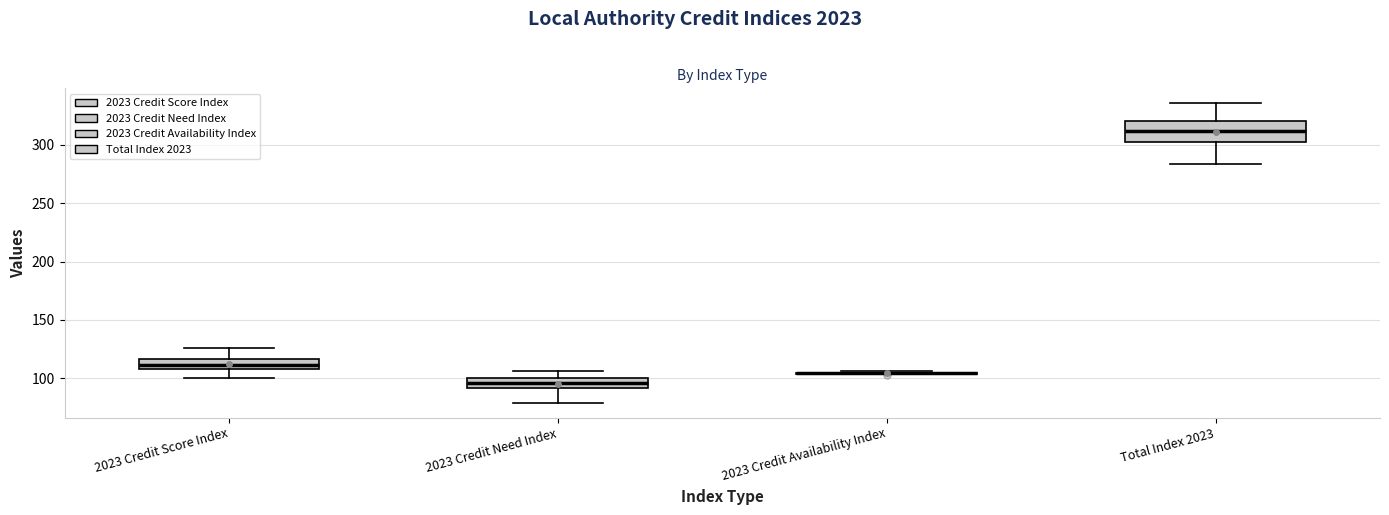

Where is the upper edge of the box for Total Index 2023 on the y-axis? The values are not printed on the chart, so give them approximately, as read against the axis.

320